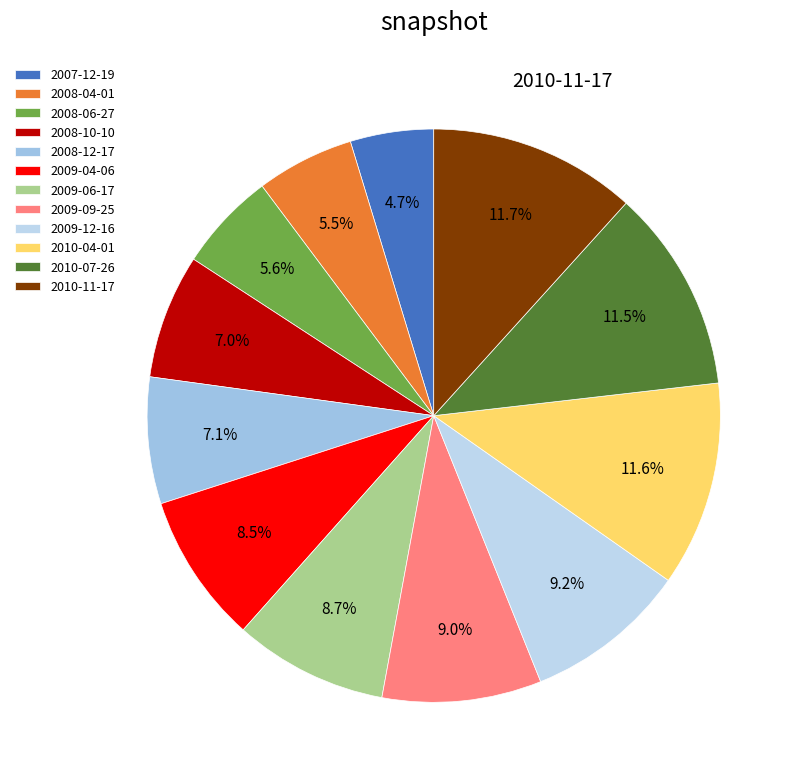

What is the smallest slice in the pie chart?

2007-12-19